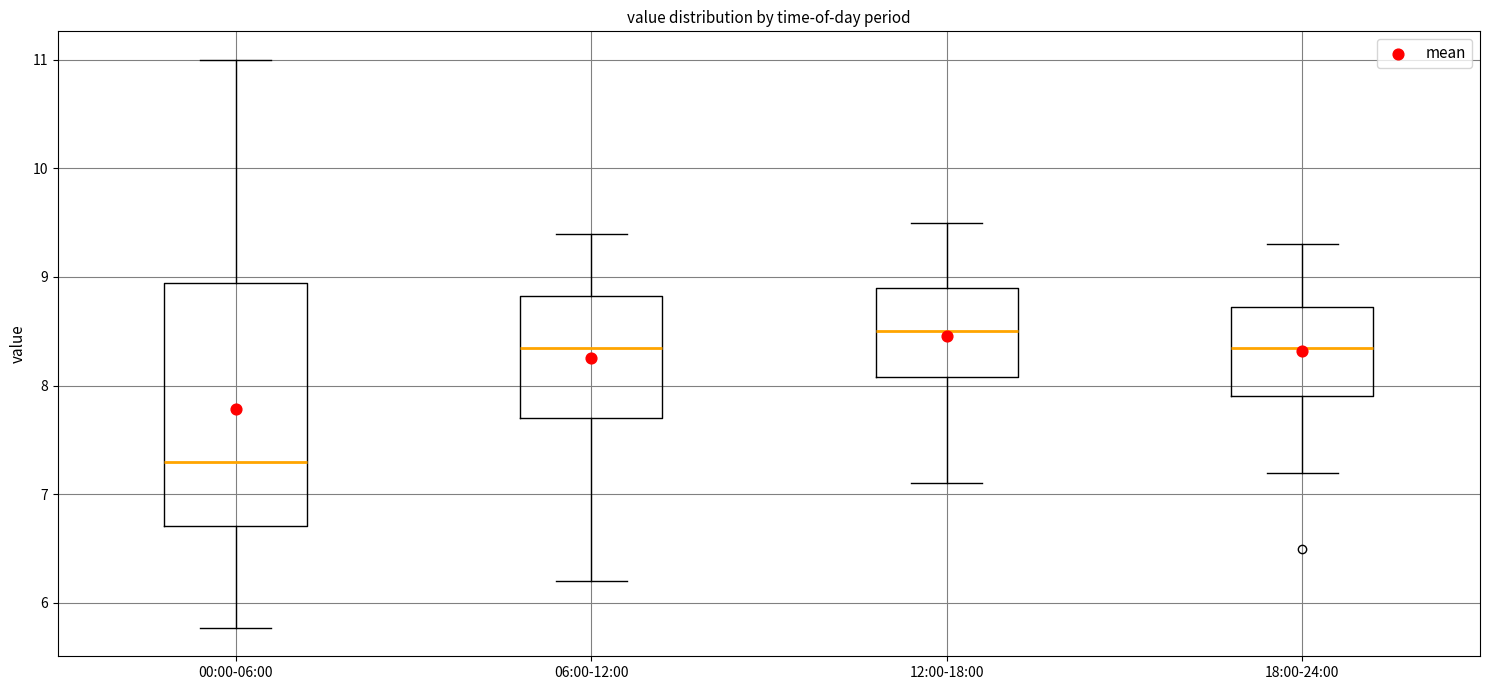

Reading left to right, transcribe this box plot: for each box, give where its median line is, the range the box spans, and where its two whiskers end, as read against the y-axis. The values are not printed on the chart, so give them approximately, as read against the axis.

00:00-06:00: median 7.3, box 6.7 to 8.9, whiskers 5.8 to 11.0
06:00-12:00: median 8.4, box 7.7 to 8.8, whiskers 6.2 to 9.4
12:00-18:00: median 8.5, box 8.1 to 8.9, whiskers 7.1 to 9.5
18:00-24:00: median 8.4, box 7.9 to 8.7, whiskers 7.2 to 9.3